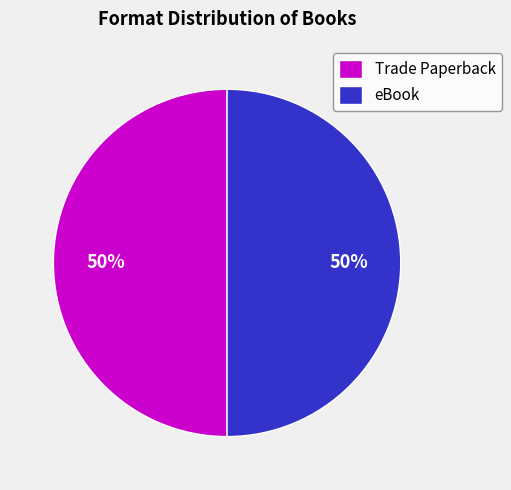

How many slices are in this pie chart?

2